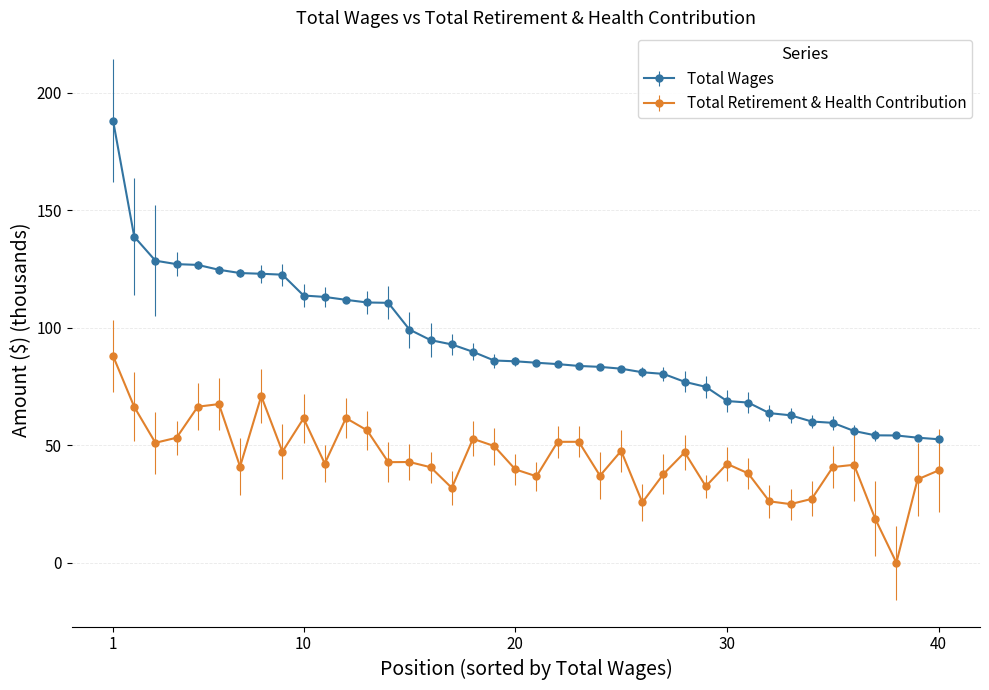

Which series has the widest spread of values?

Total Wages